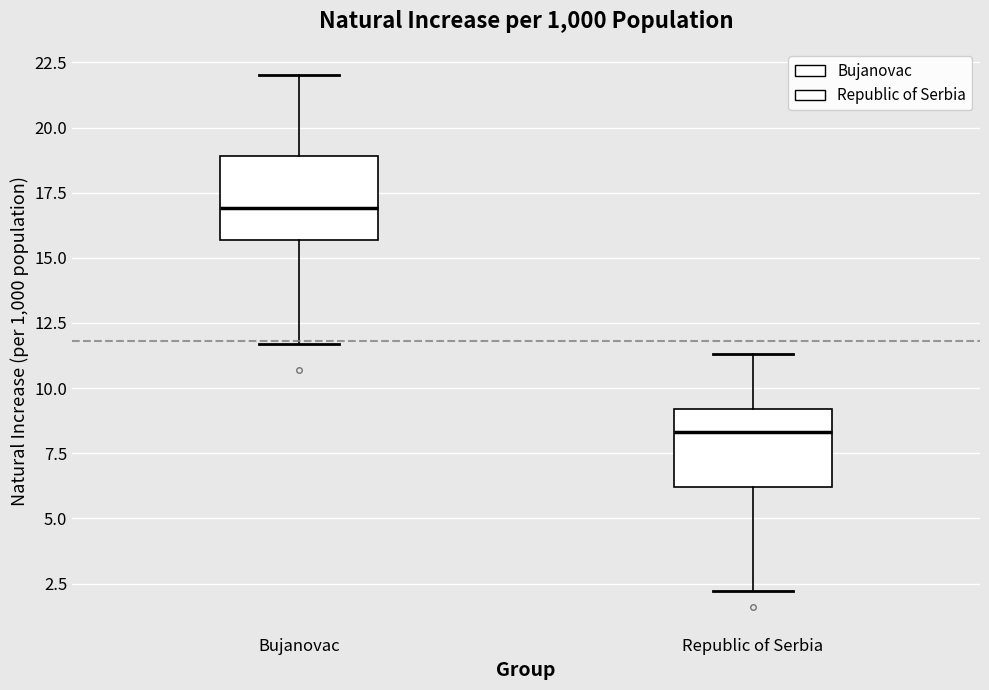

Reading left to right, transcribe this box plot: for each box, give where its median line is, the range the box spans, and where its two whiskers end, as read against the y-axis. The values are not printed on the chart, so give them approximately, as read against the axis.

Bujanovac: median 17.0, box 15.5 to 19.0, whiskers 11.5 to 22.0
Republic of Serbia: median 8.5, box 6.0 to 9.0, whiskers 2.0 to 11.5